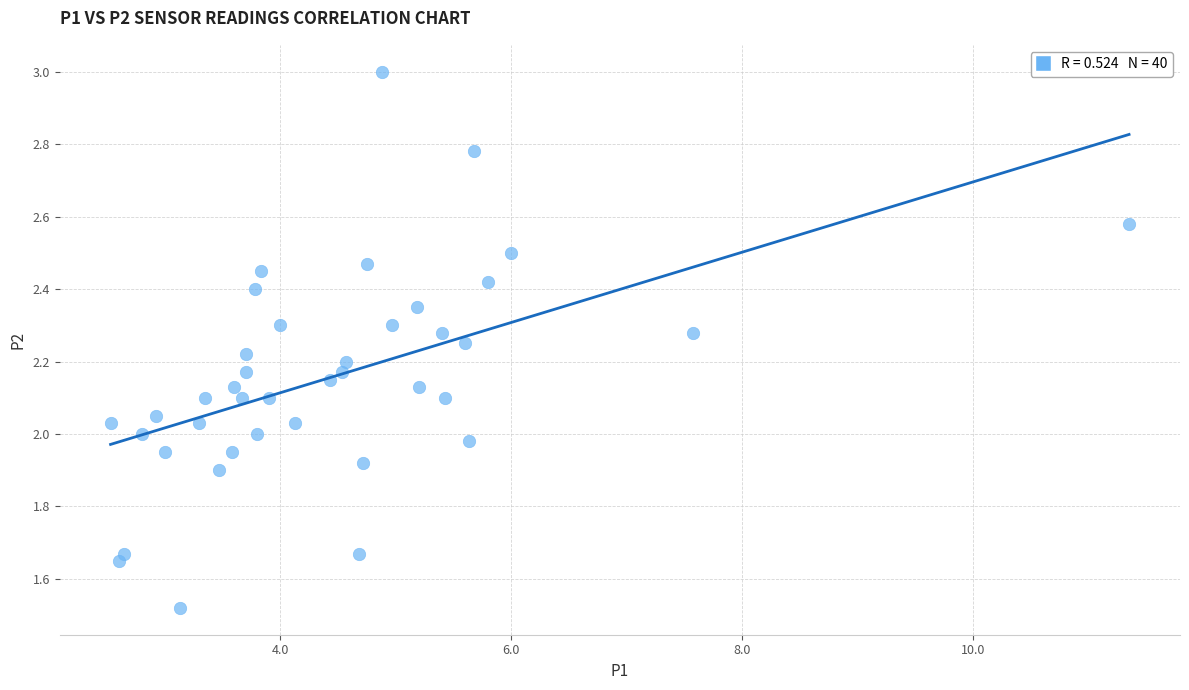

What is the range of X values (max minus min)?

8.8